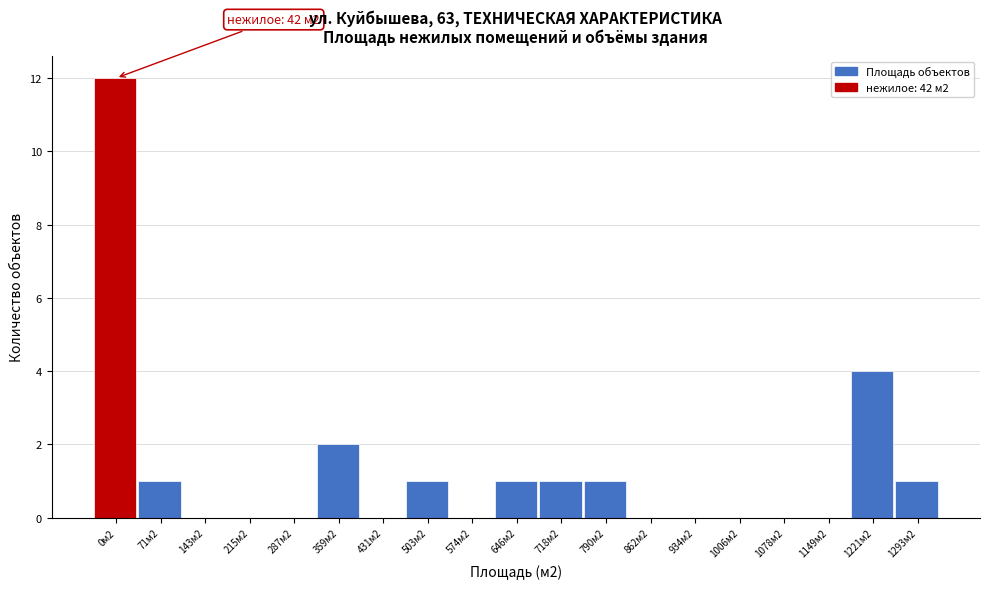

Reading left to right, what are all the values shown in this chart?

0м2=12	71м2=1	143м2=0	215м2=0	287м2=0	359м2=2	431м2=0	503м2=1	574м2=0	646м2=1	718м2=1	790м2=1	862м2=0	934м2=0	1006м2=0	1078м2=0	1149м2=0	1221м2=4	1293м2=1